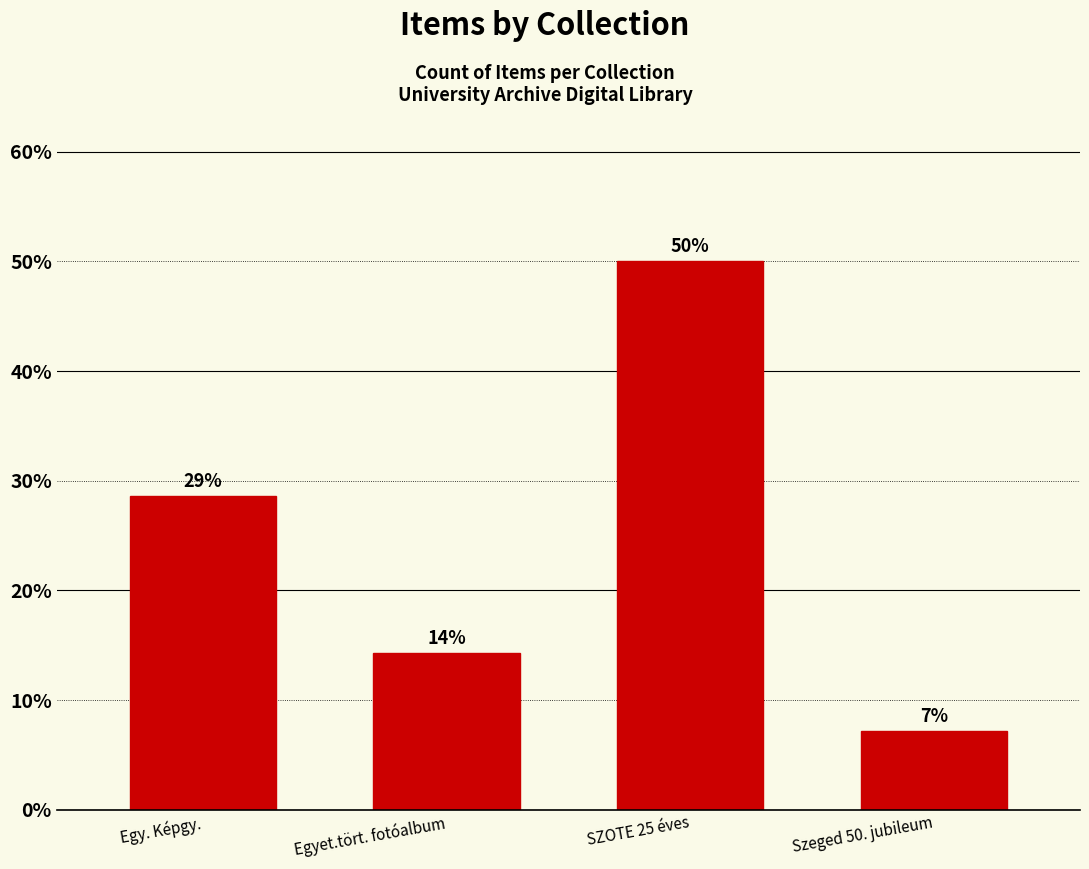

Reading left to right, list all the values displayed in this chart.

Egy. Képgy.=28.6	Egyet.tört. fotóalbum=14.3	SZOTE 25 éves=50.0	Szeged 50. jubileum=7.1